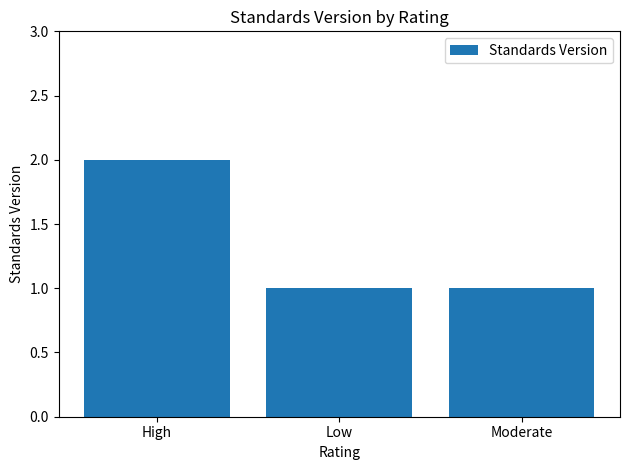

How many series are shown in this chart?

1